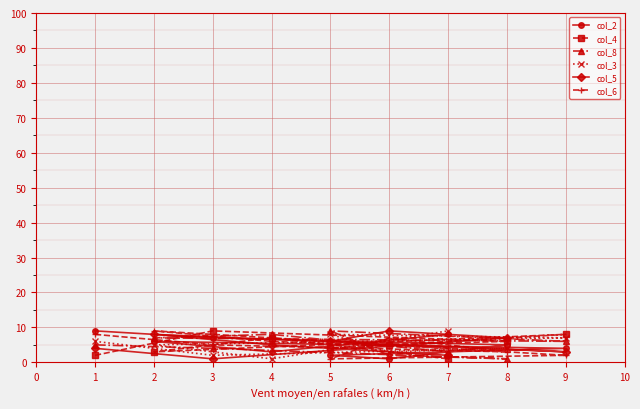

What is the minimum value for col_6?

1